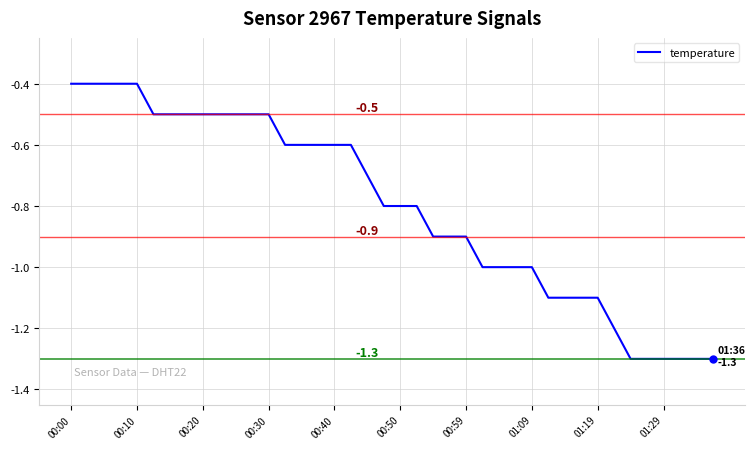

What is the smallest value displayed?

-1.3